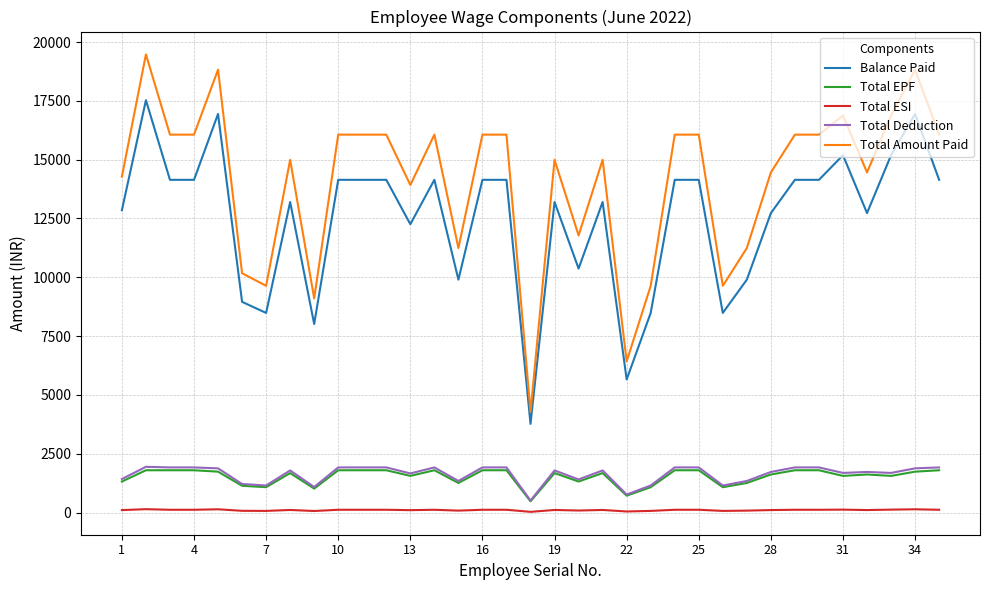

True or false: Total ESI and Balance Paid cross at least once.

False